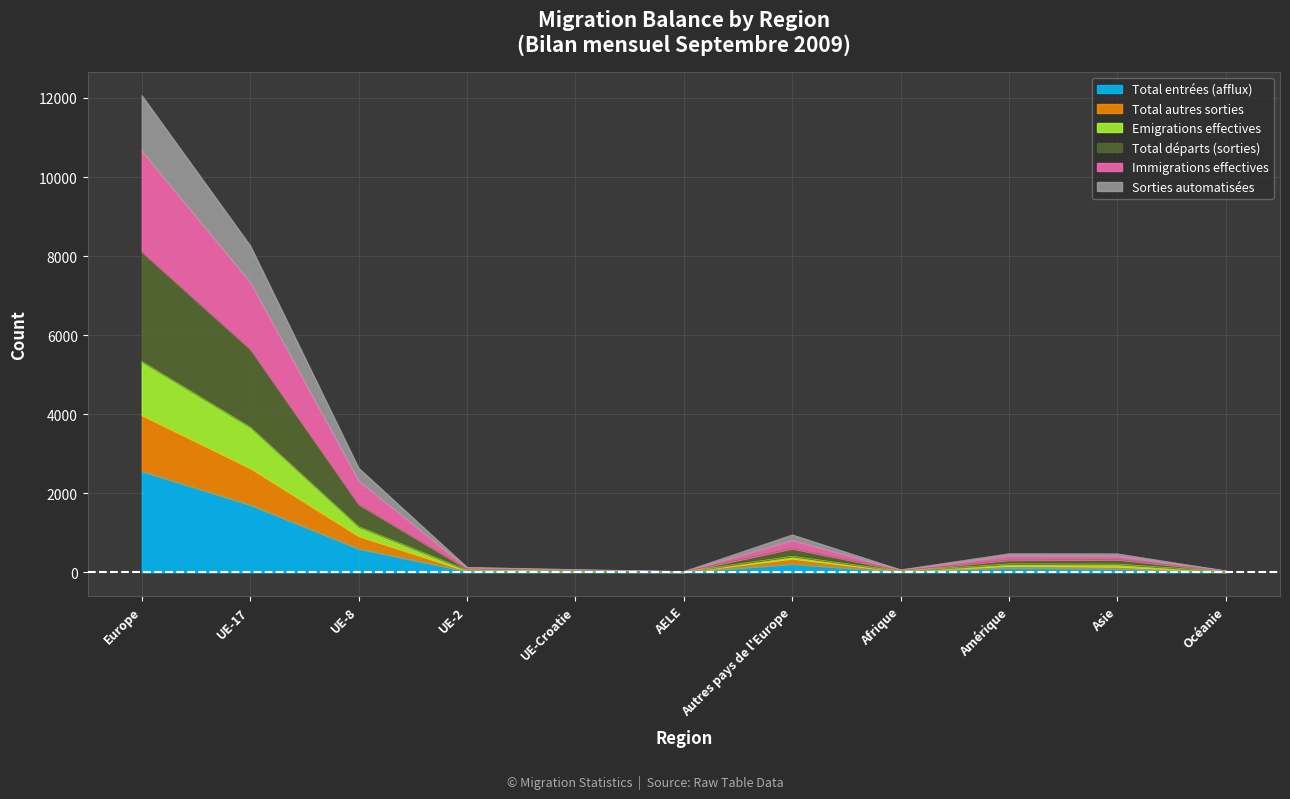

The value of Total entrées (afflux) at UE-8 is 598. True or false?

True